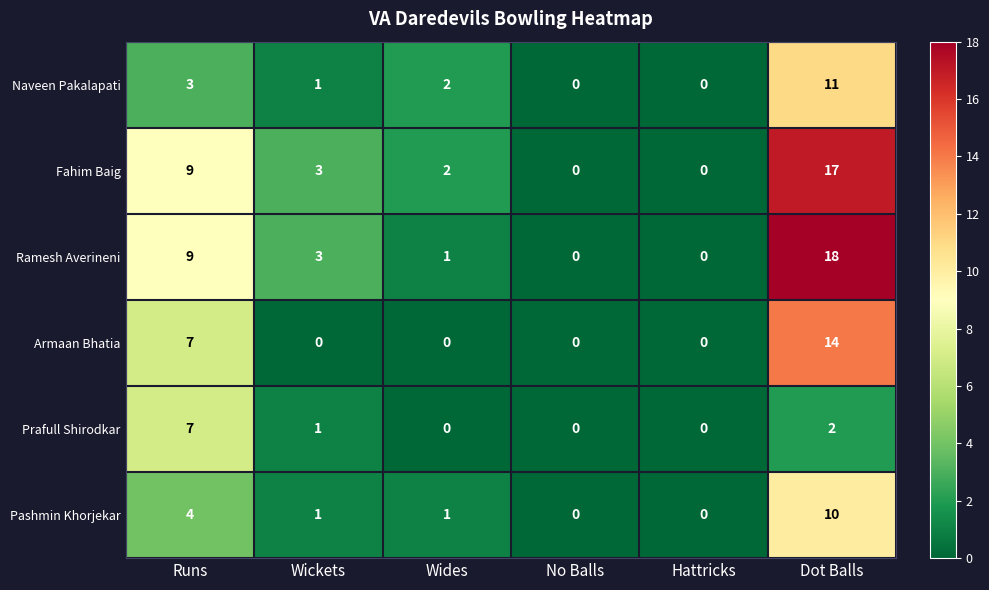

Which series changed the most between Wickets and Dot Balls?

Ramesh Averineni